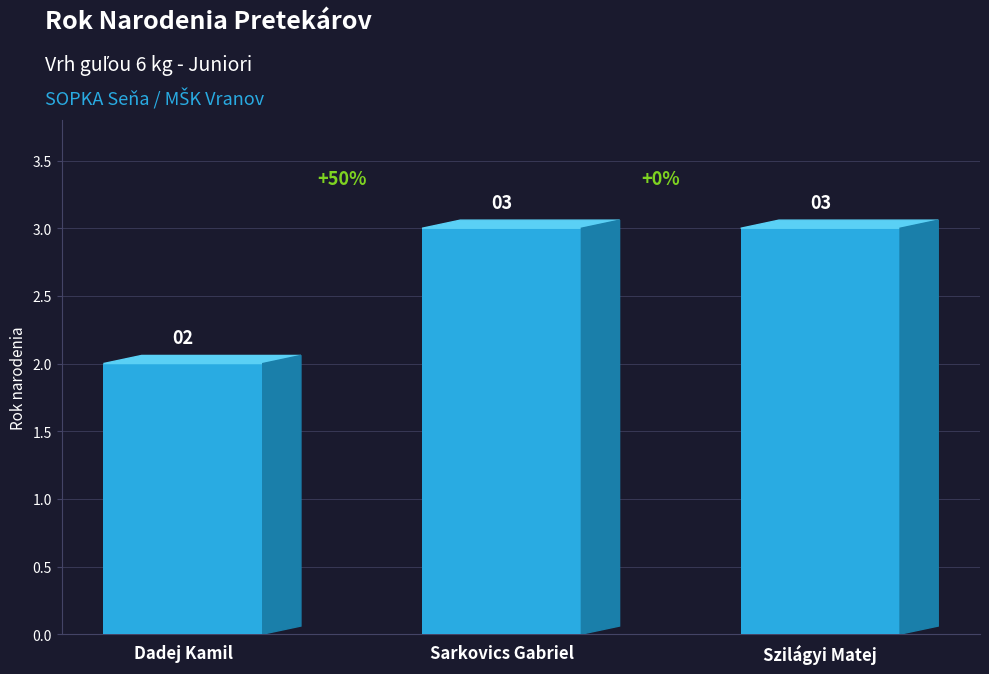

True or false: the data shows 2 at Dadej Kamil.

True